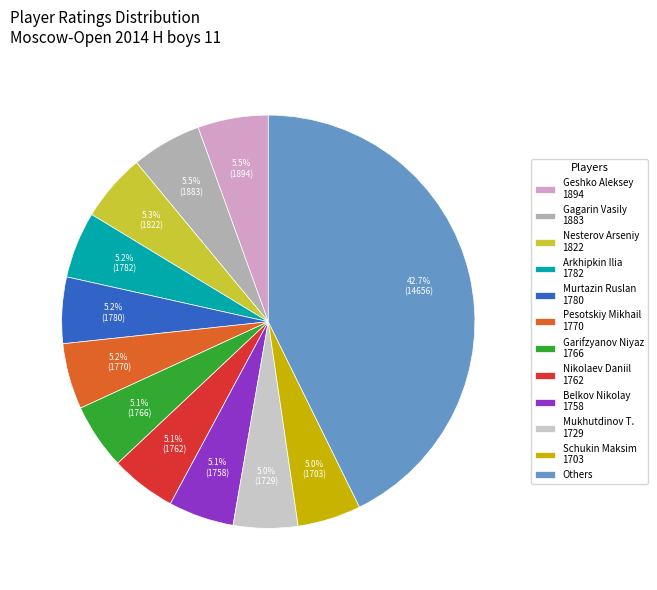

How much of the chart is everything except Schukin Maksim 1703?

95.0%